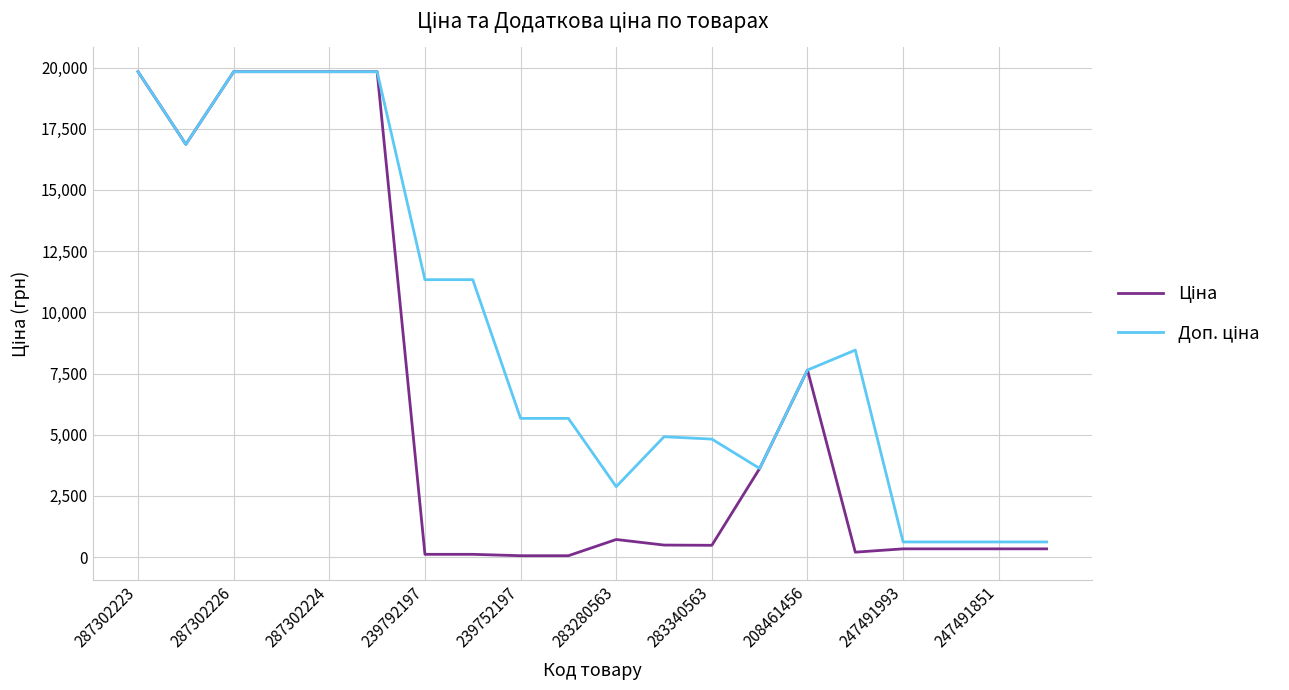

How many lines are shown in the chart?

2